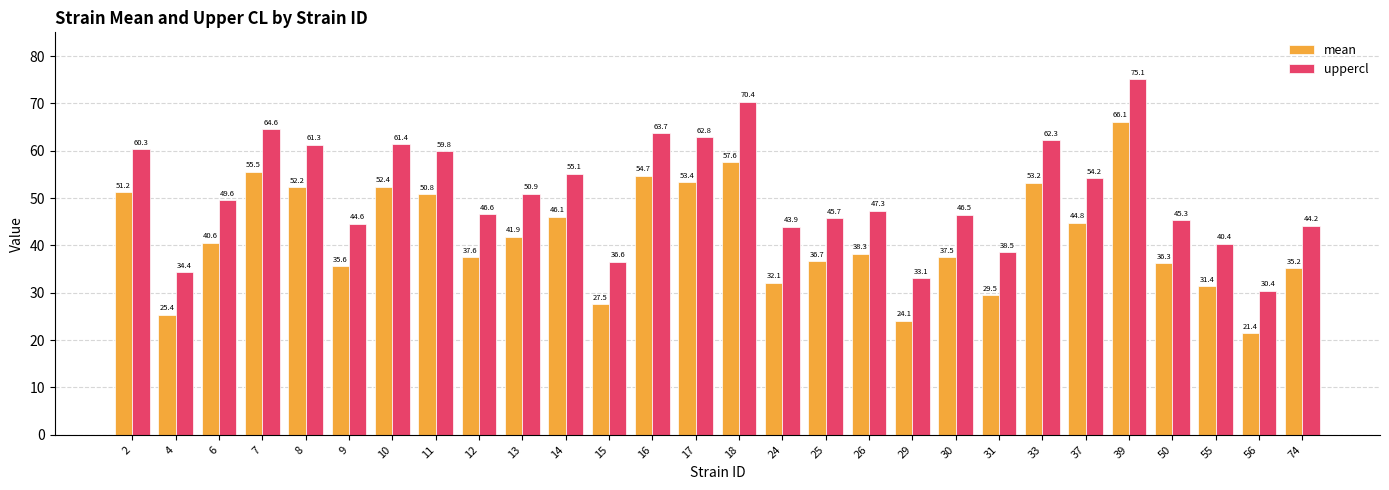

True or false: mean has a value of 16.1 at 29.

False